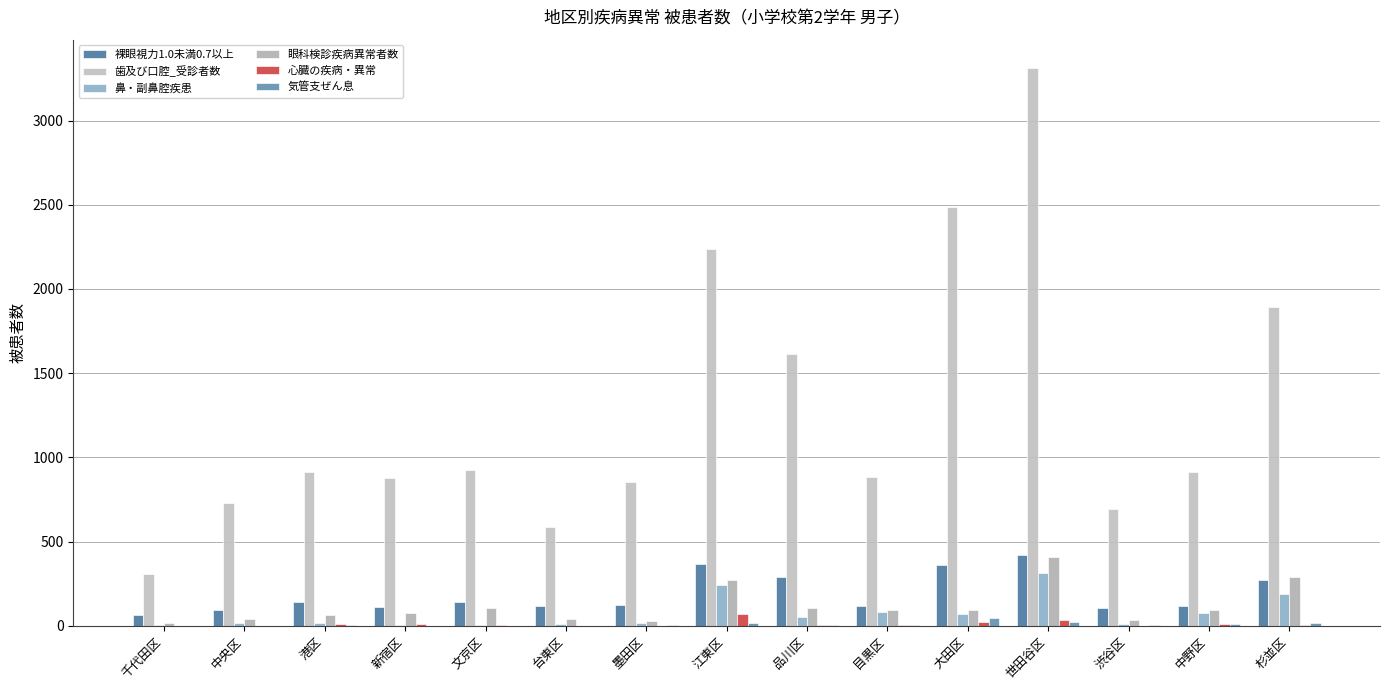

What are all the series names shown in the legend?

裸眼視力1.0未満0.7以上, 歯及び口腔_受診者数, 鼻・副鼻腔疾患, 眼科検診疾病異常者数, 心臓の疾病・異常, 気管支ぜん息